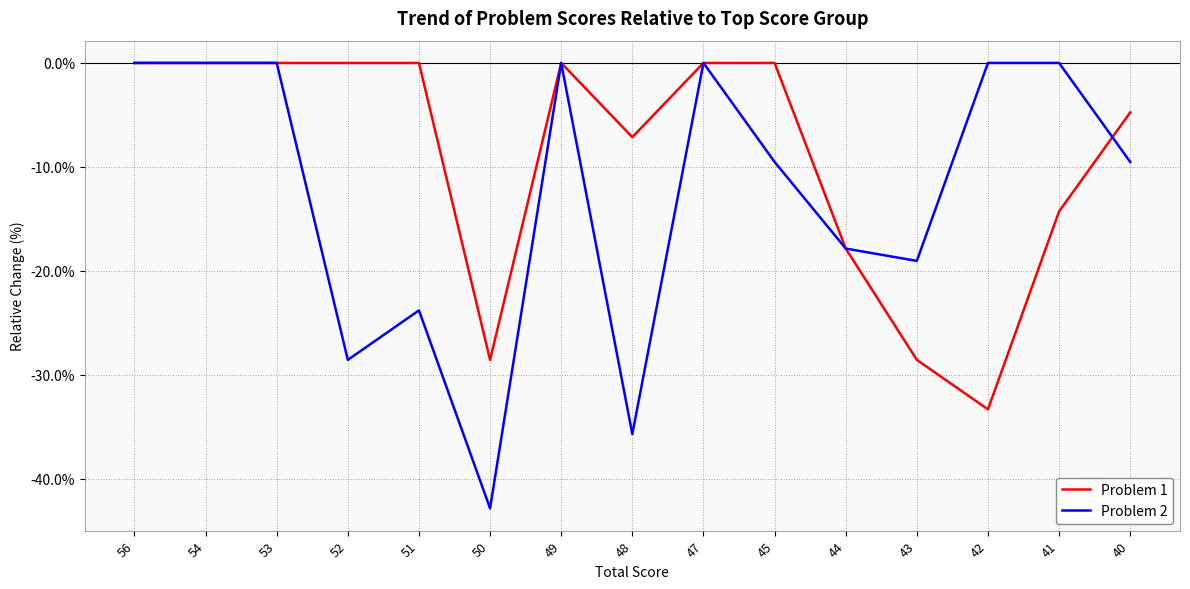

Rank the series by their average value, from highest to lowest.

Problem 1, Problem 2